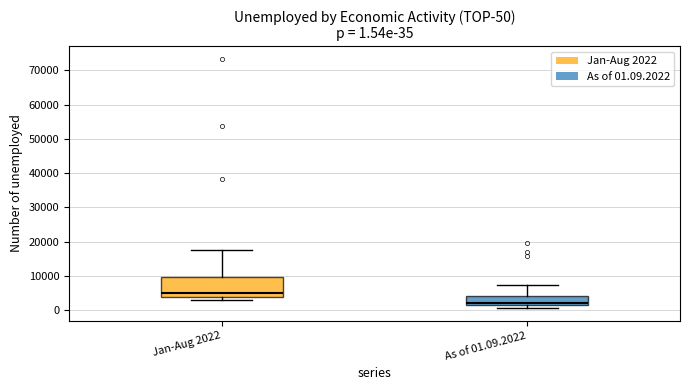

Which box is the tallest, from its lower edge to its upper edge?

Jan-Aug 2022